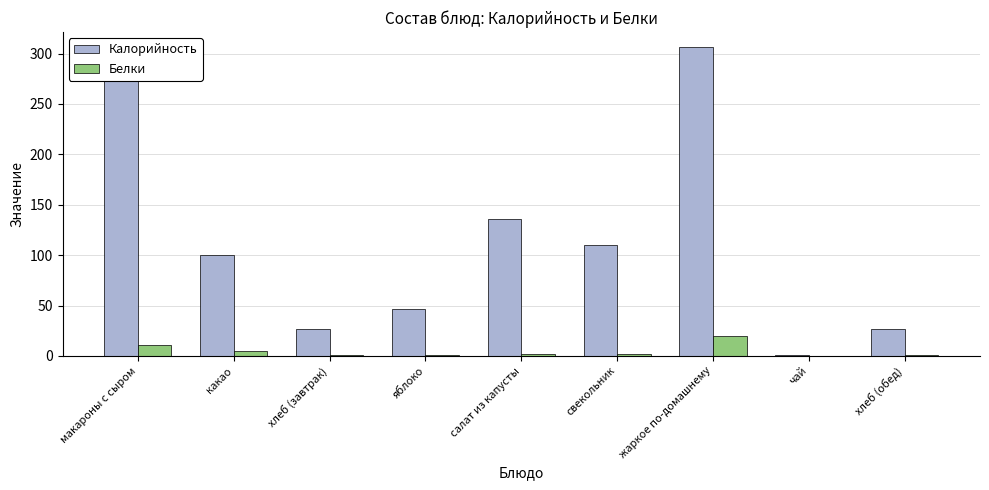

How many groups of bars are there?

9